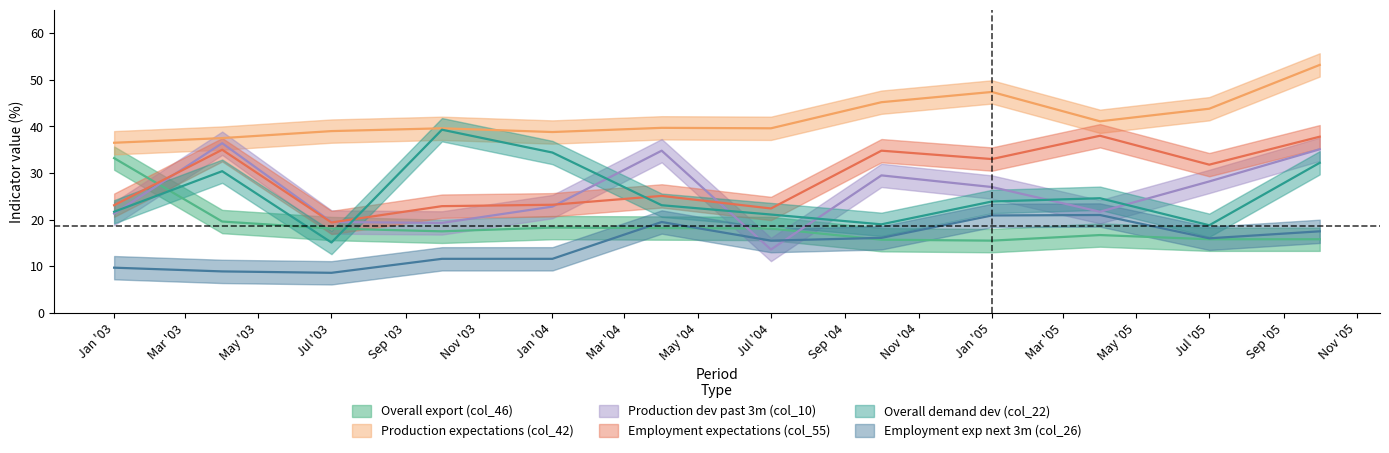

What is the label of the 11th point from the right?

2003-04